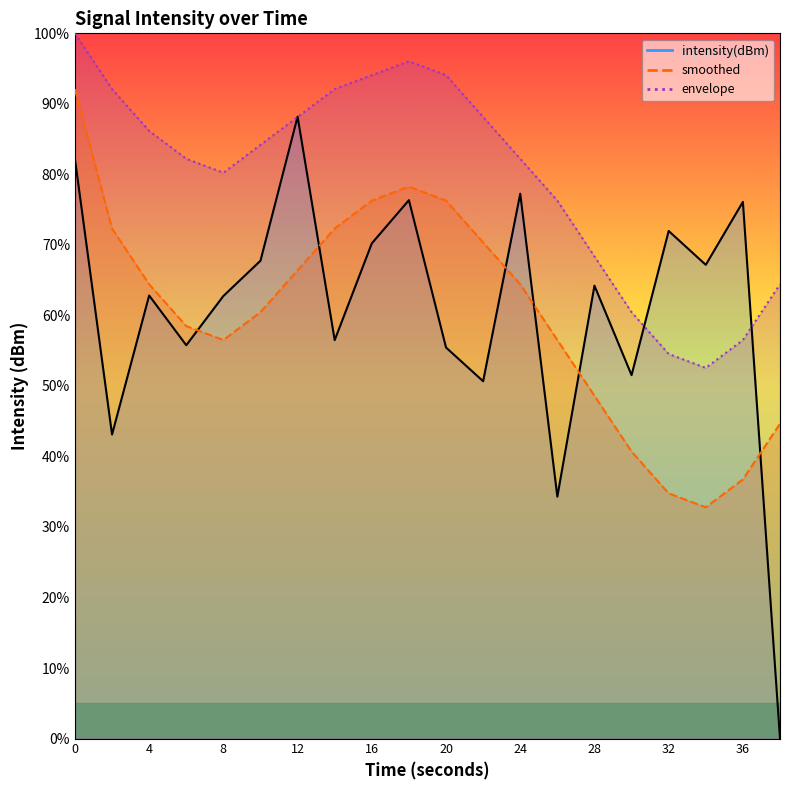

What are all the series names shown in the legend?

intensity(dBm), smoothed, envelope